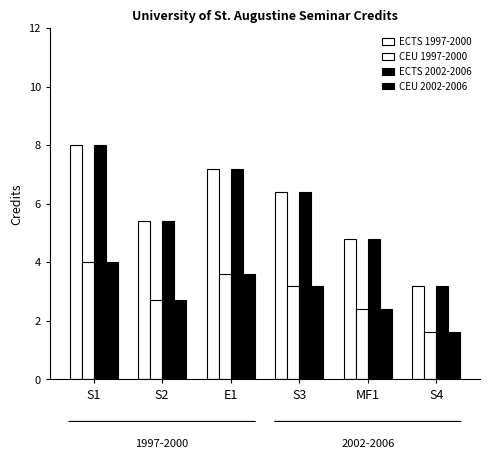

How many bars are there in total?

24